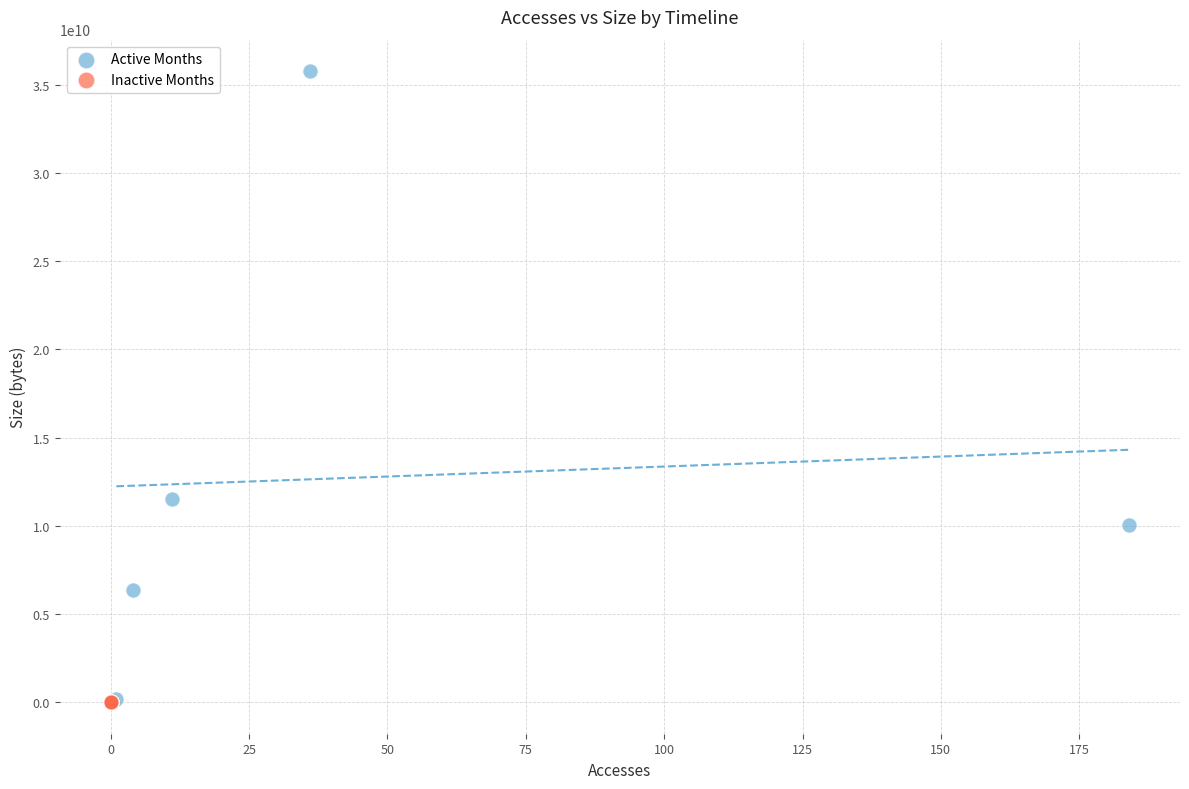

Which series reaches the maximum Y coordinate?

Active Months